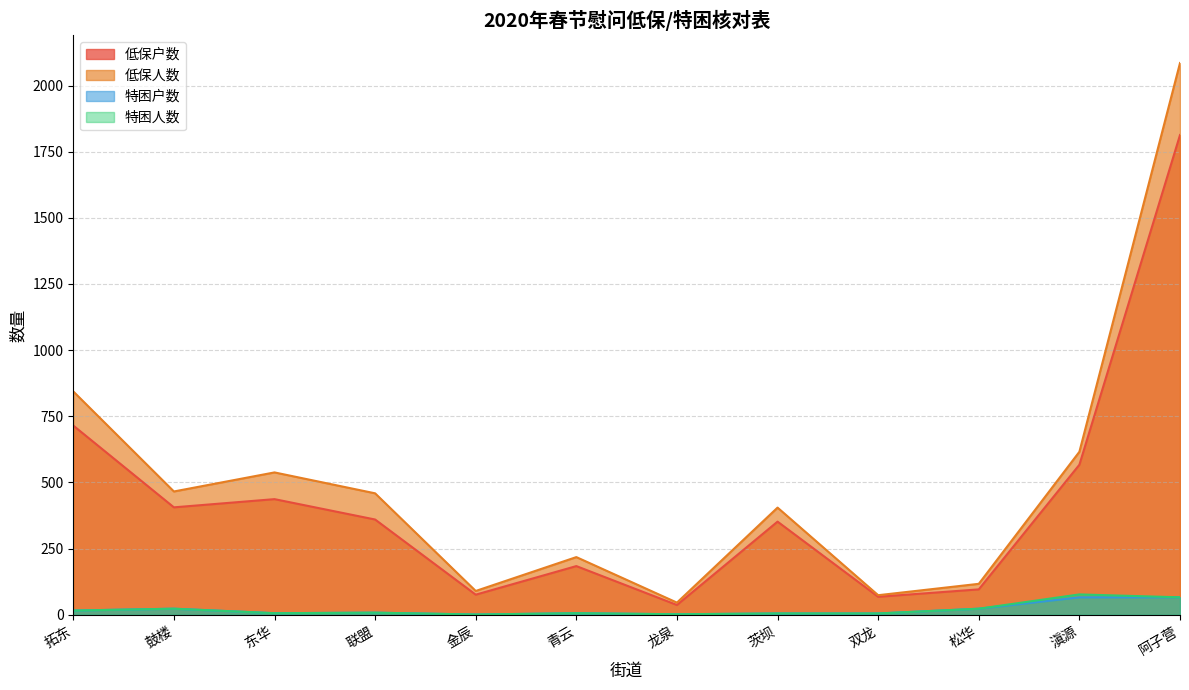

How many distinct data groups are displayed?

4